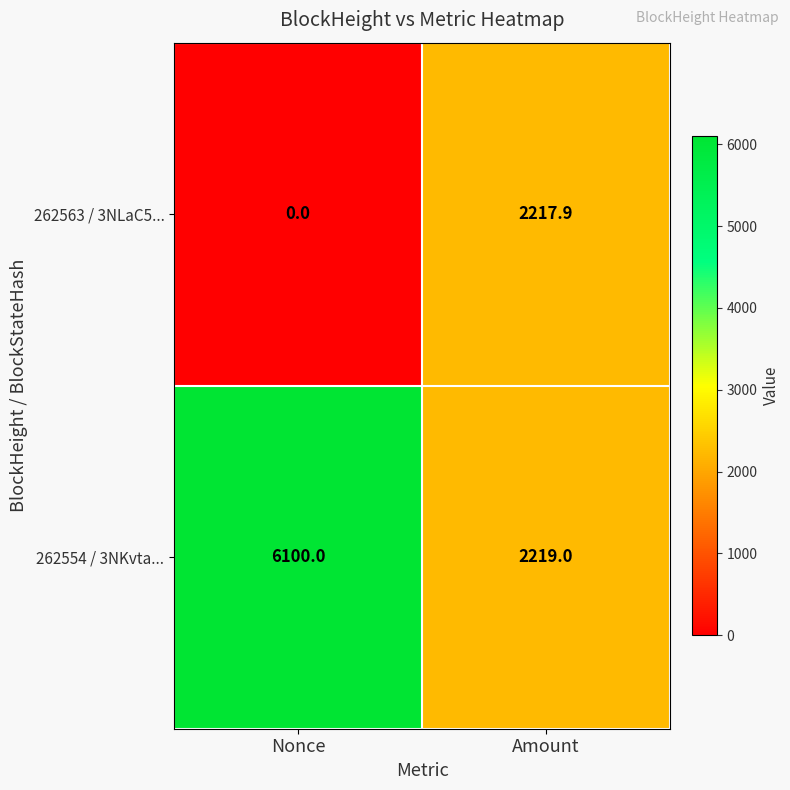

Reading right to left, list all the values displayed in this chart.

262563 / 3NLaC5...: Amount=2217.9	Nonce=0.0
262554 / 3NKvta...: Amount=2219.0	Nonce=6100.0